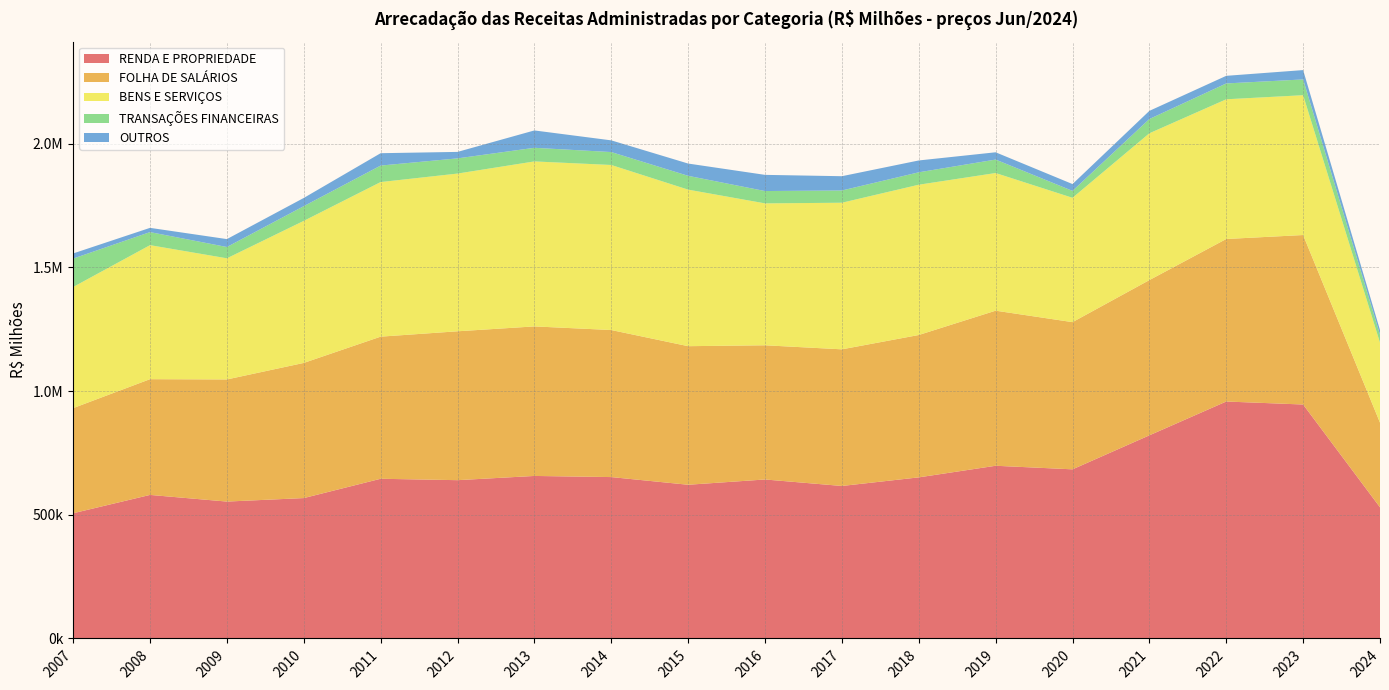

Reading right to left, transcribe all the data shown in this chart.

RENDA E PROPRIEDADE: 2024=530164.8	2023=945721.5	2022=957827.1	2021=821129.5	2020=683674.9	2019=698099.2	2018=651209.8	2017=616443.1	2016=642664.1	2015=621333.5	2014=652382.1	2013=656959.6	2012=639883.2	2011=645533.2	2010=567495.4	2009=553358.0	2008=580271.8	2007=506199.6
FOLHA DE SALÁRIOS: 2024=342271.5	2023=685099.1	2022=656957.7	2021=627538.7	2020=595016.9	2019=626926.4	2018=575484.3	2017=552309.8	2016=542482.8	2015=560170.5	2014=594409.3	2013=604465.4	2012=601805.5	2011=574500.7	2010=546323.8	2009=493682.3	2008=467861.9	2007=424945.4
BENS E SERVIÇOS: 2024=323362.7	2023=565222.1	2022=564776.1	2021=593474.1	2020=502627.5	2019=556434.5	2018=607496.2	2017=592619.9	2016=573607.8	2015=632780.2	2014=667173.1	2013=666959.6	2012=637570.8	2011=624883.7	2010=574224.0	2009=489699.3	2008=541751.8	2007=489561.0
TRANSAÇÕES FINANCEIRAS: 2024=32168.7	2023=63774.2	2022=64037.4	2021=57647.2	2020=27945.5	2019=54414.8	2018=50184.7	2017=49530.4	2016=49891.0	2015=55876.8	2014=52251.8	2013=55076.8	2012=61438.9	2011=66713.1	2010=59487.4	2009=45658.1	2008=52783.6	2007=114928.1
OUTROS: 2024=18667.1	2023=37762.6	2022=30783.4	2021=32939.4	2020=27576.4	2019=29401.0	2018=47908.7	2017=57690.0	2016=65377.0	2015=49608.2	2014=47292.1	2013=70146.8	2012=26145.2	2011=49978.1	2010=33182.3	2009=31972.6	2008=17150.5	2007=20753.0